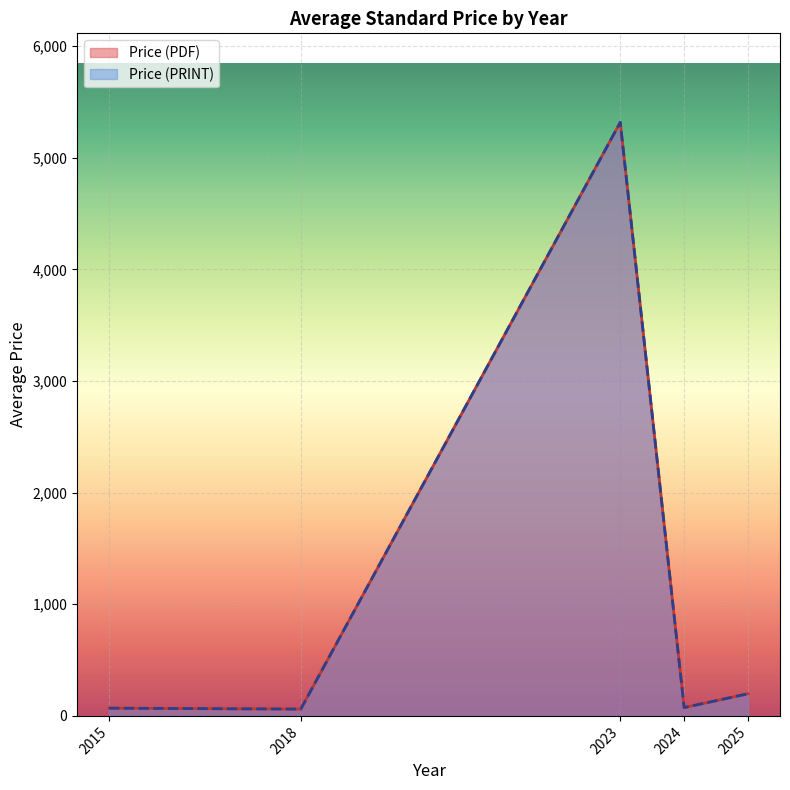

True or false: Price (PDF) and Price (PRINT) intersect in this chart.

False